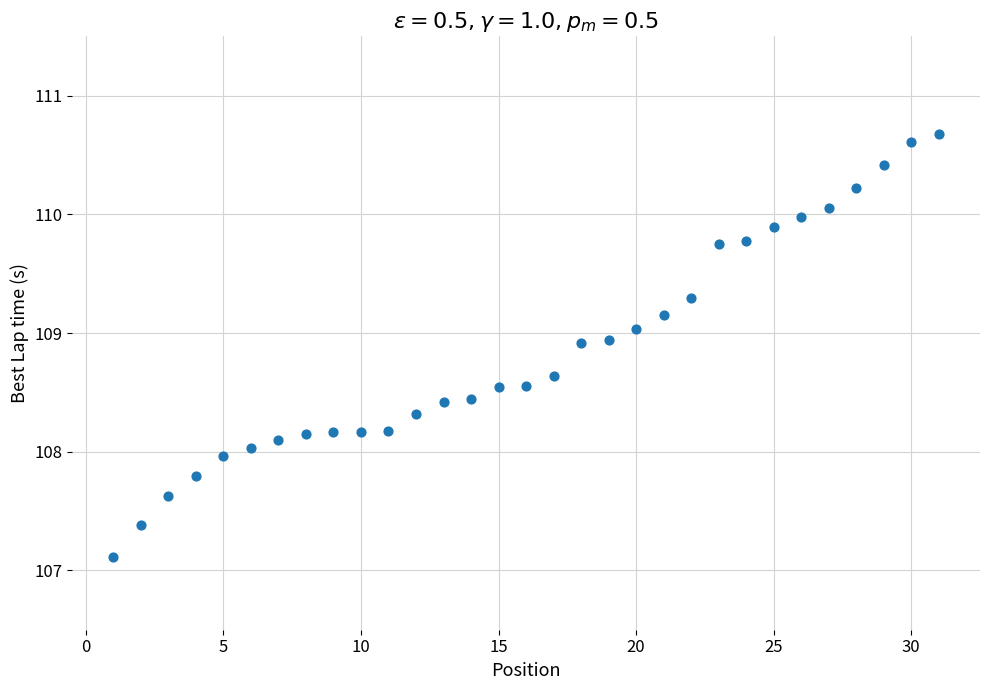

What is the range of X values (max minus min)?

30.0